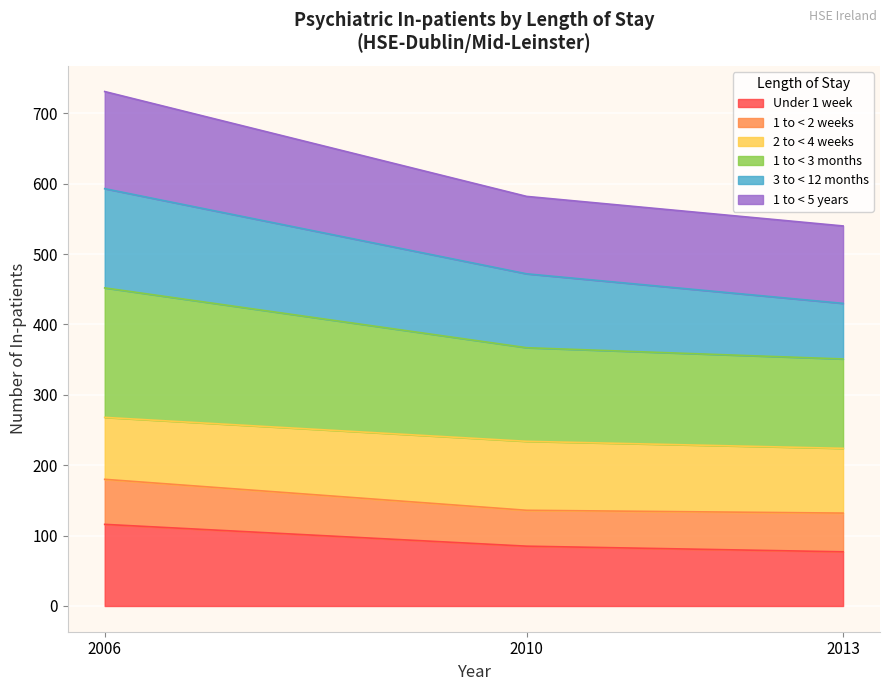

Which category has the highest value across all series?

2006